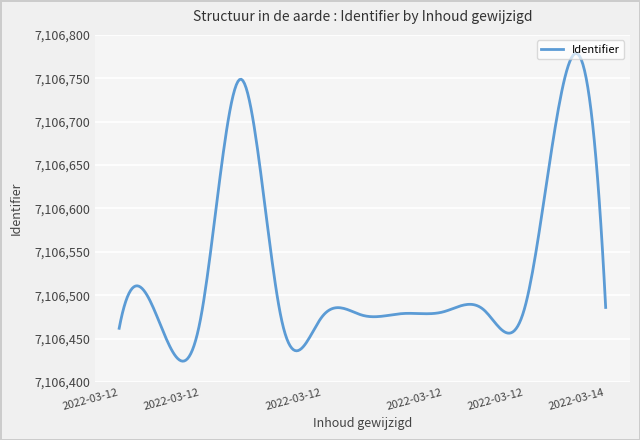

What is the maximum value shown in the chart?

7106778.7